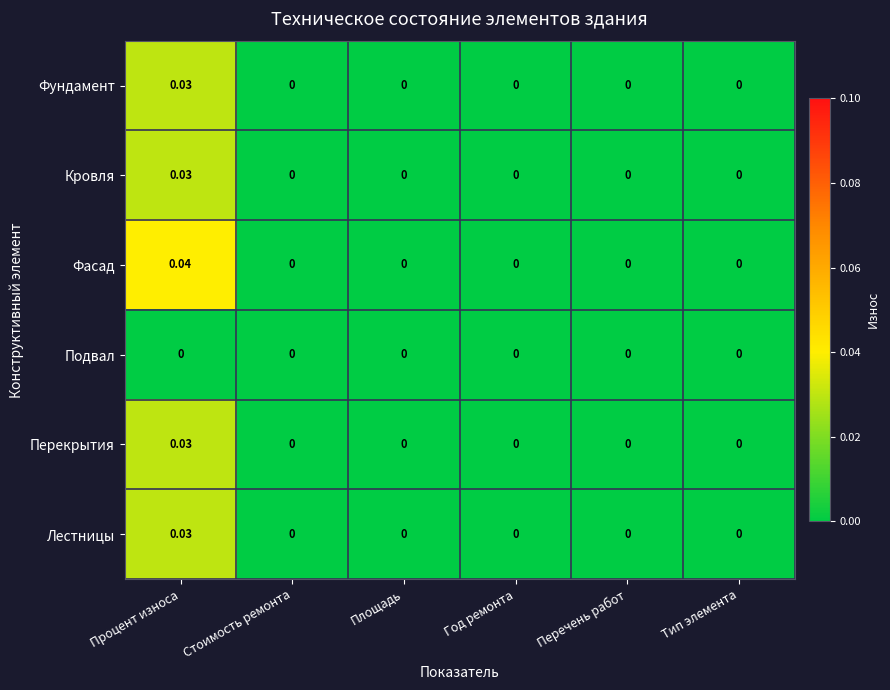

Which series has the largest range (max minus min)?

Фасад